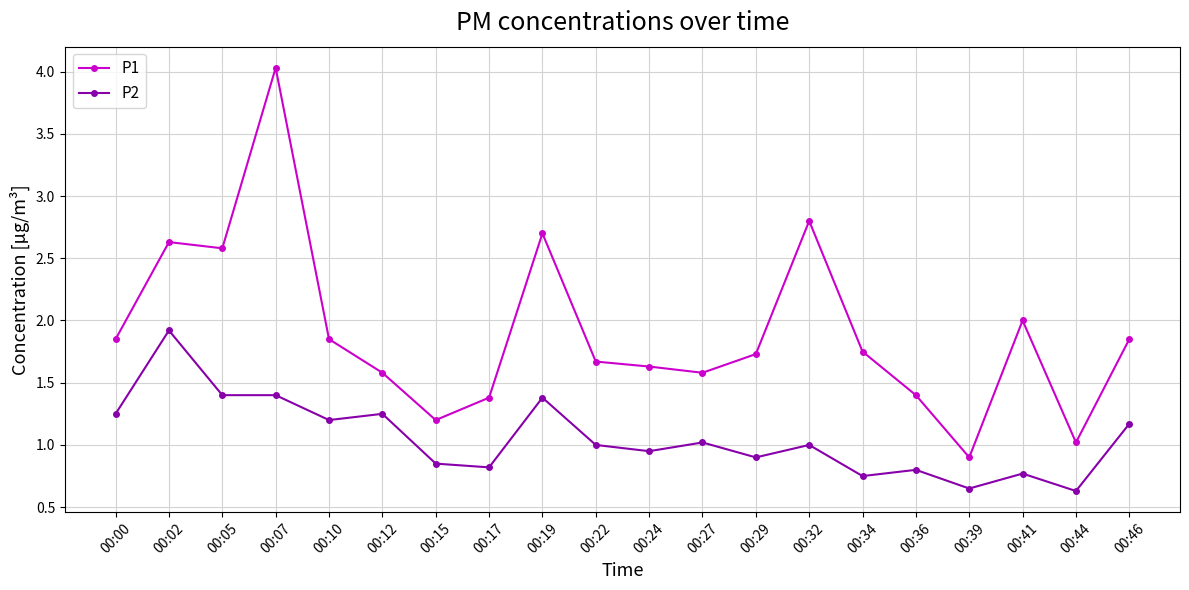

Where does the P1 series first go above 1?

00:00